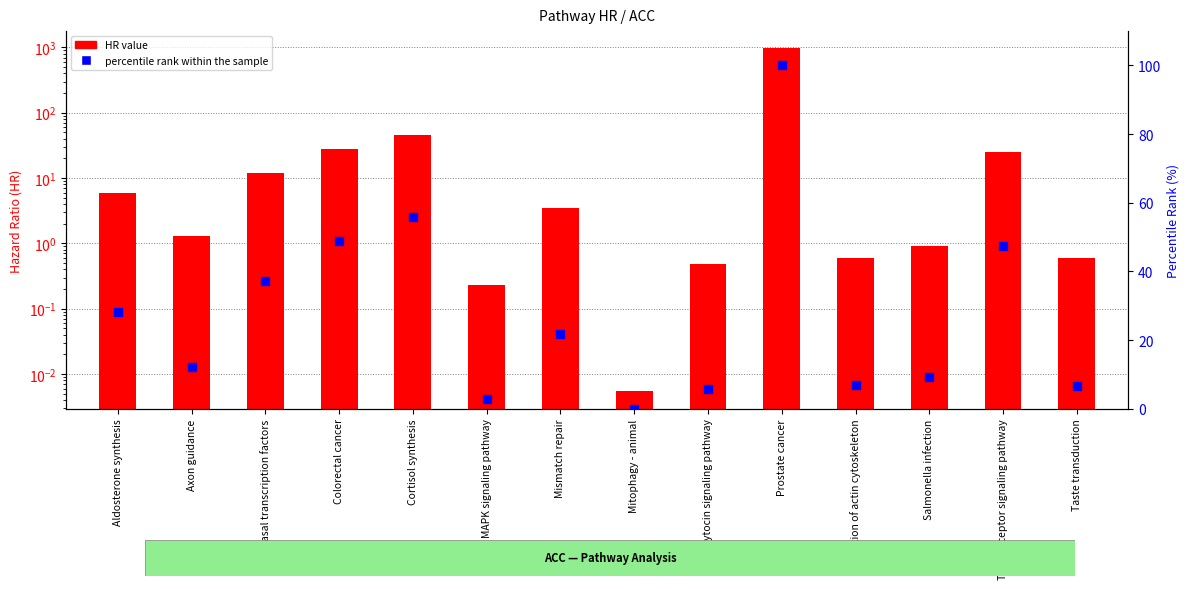

What is the total value across all series at Oxytocin signaling pathway?

6.1